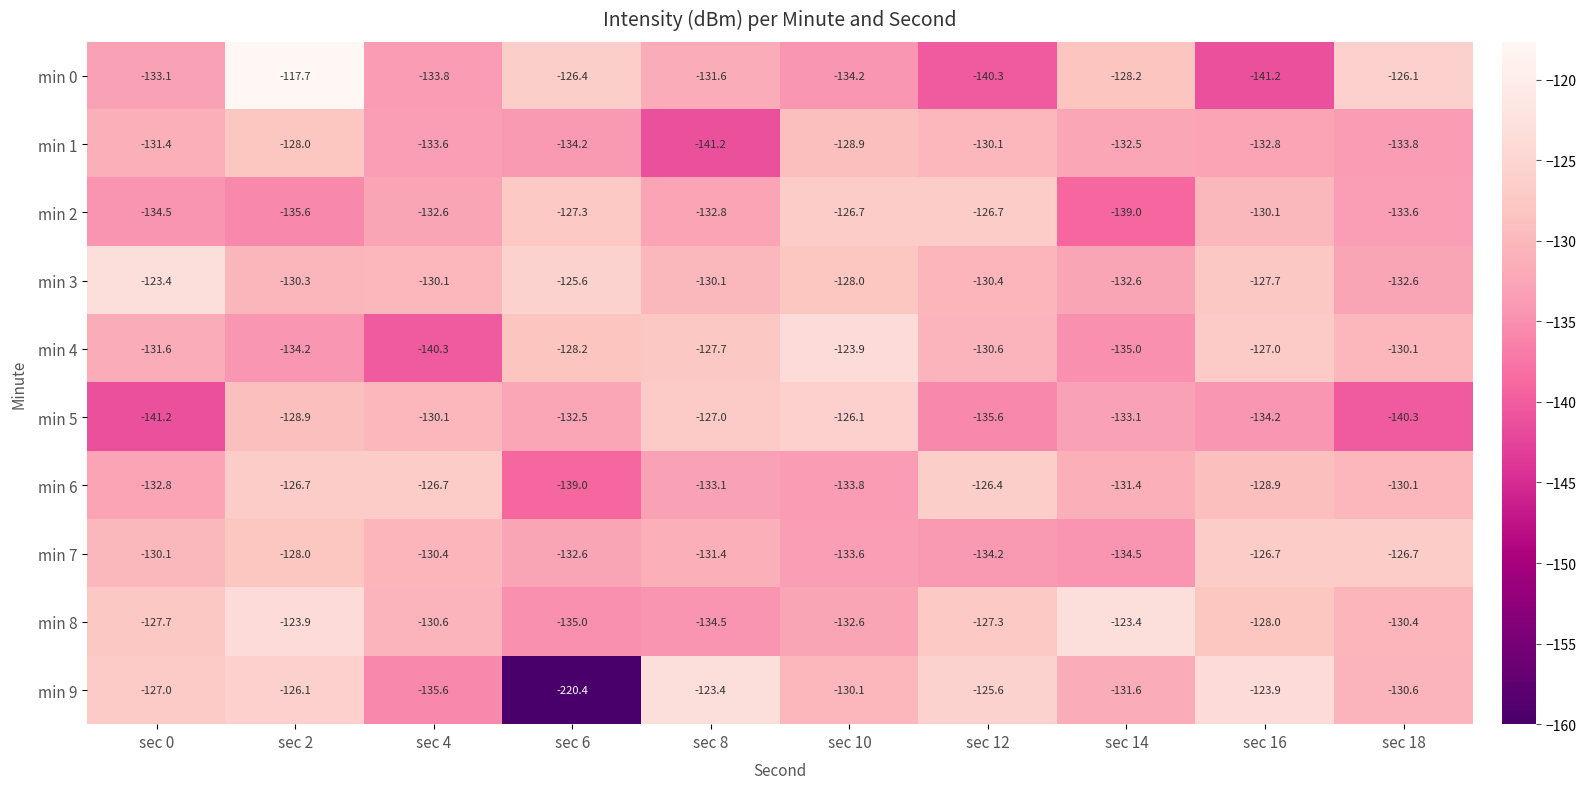

What is the maximum value shown in the chart?

-117.7